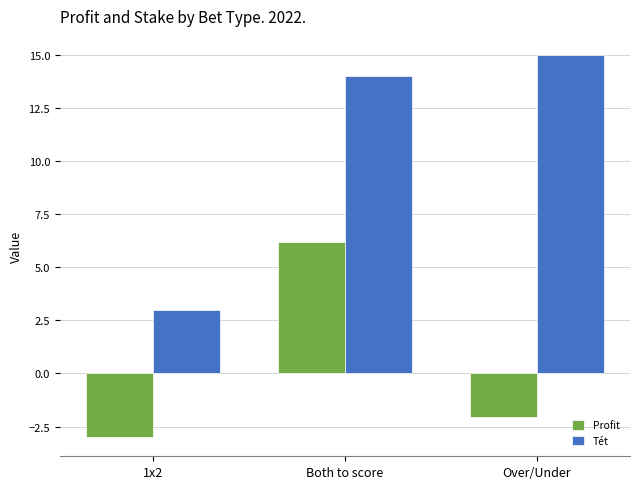

The value of Tét at 1x2 is 4.4. True or false?

False